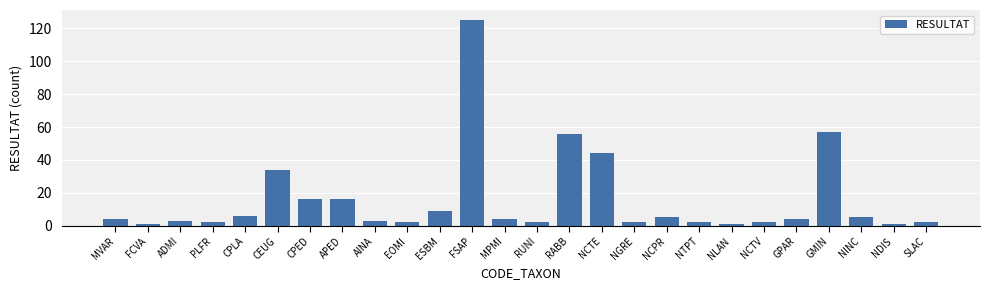

How many bars are there in total?

26